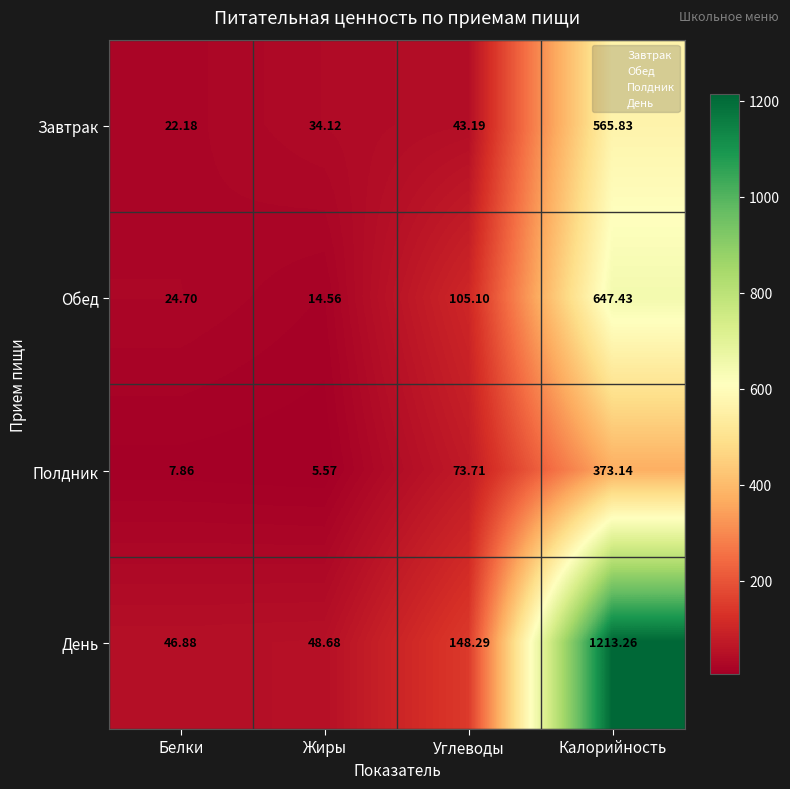

At Белки, list the series in order from smallest to largest.

Полдник, Завтрак, Обед, День